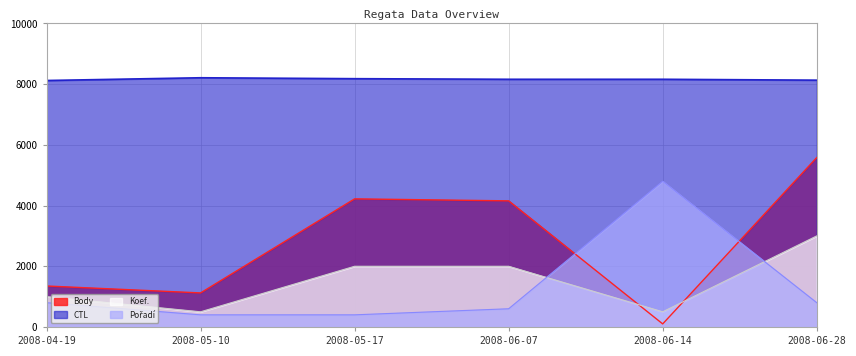

True or false: Body and Koef. intersect in this chart.

True